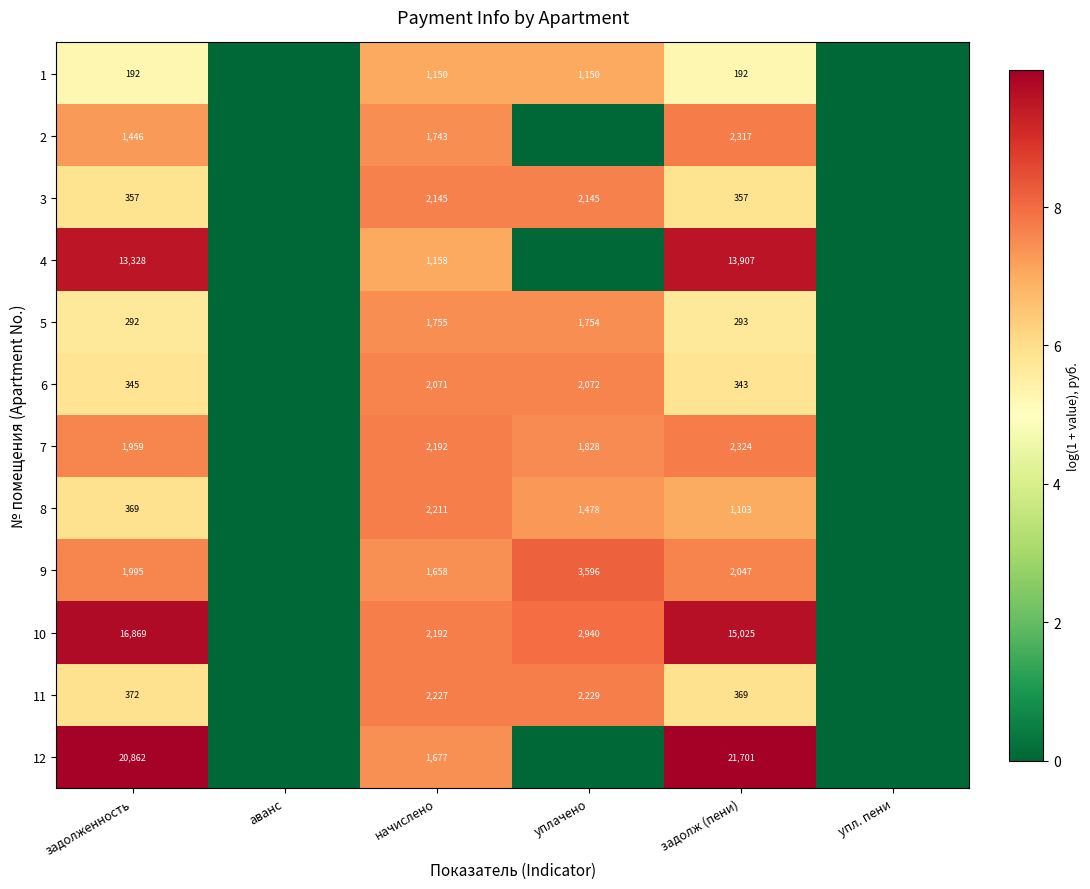

What is the difference between the highest and lowest values at задолженность?

20670